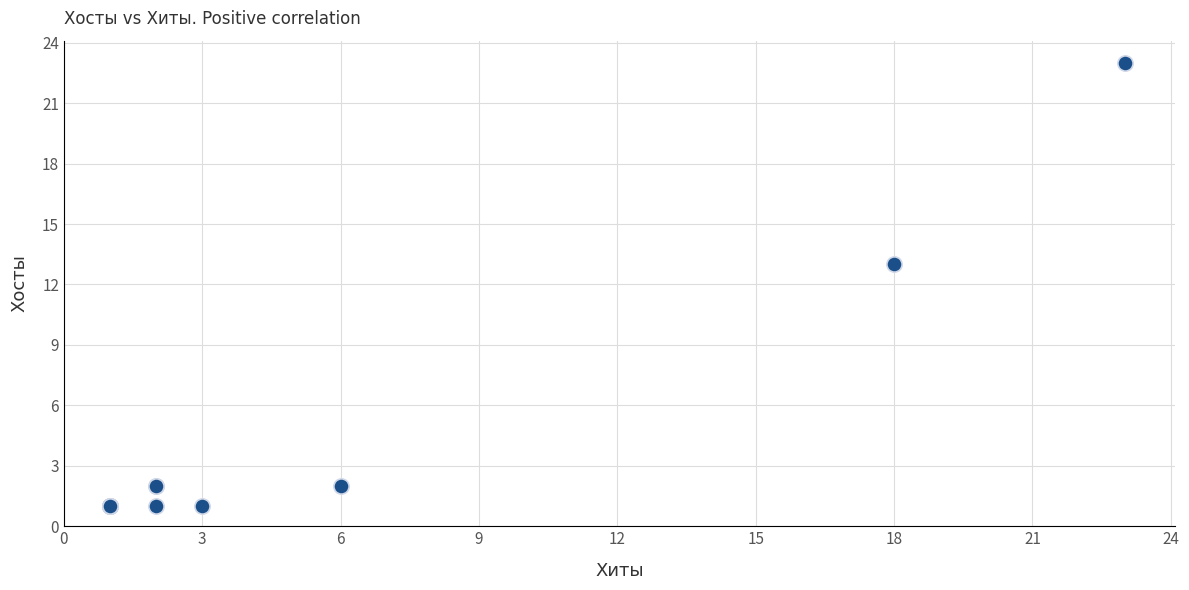

What Y value in the scatter plot is closest to 12?

13